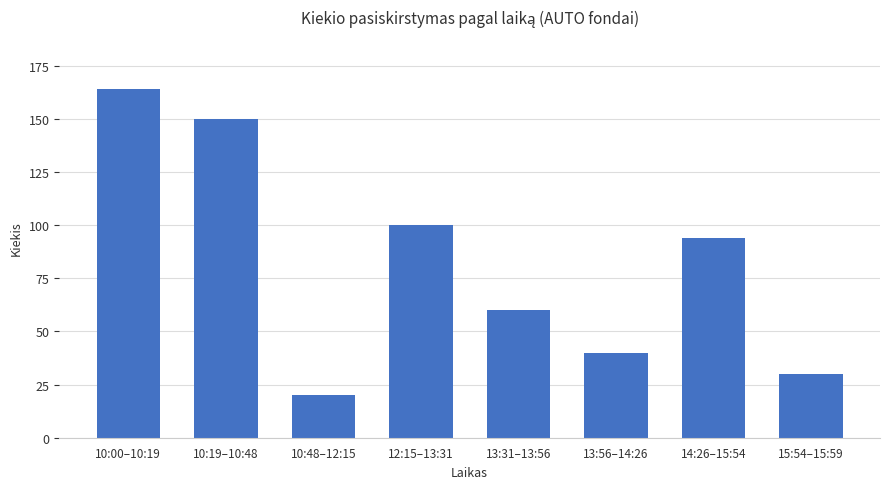

What is the minimum value shown in the chart?

20